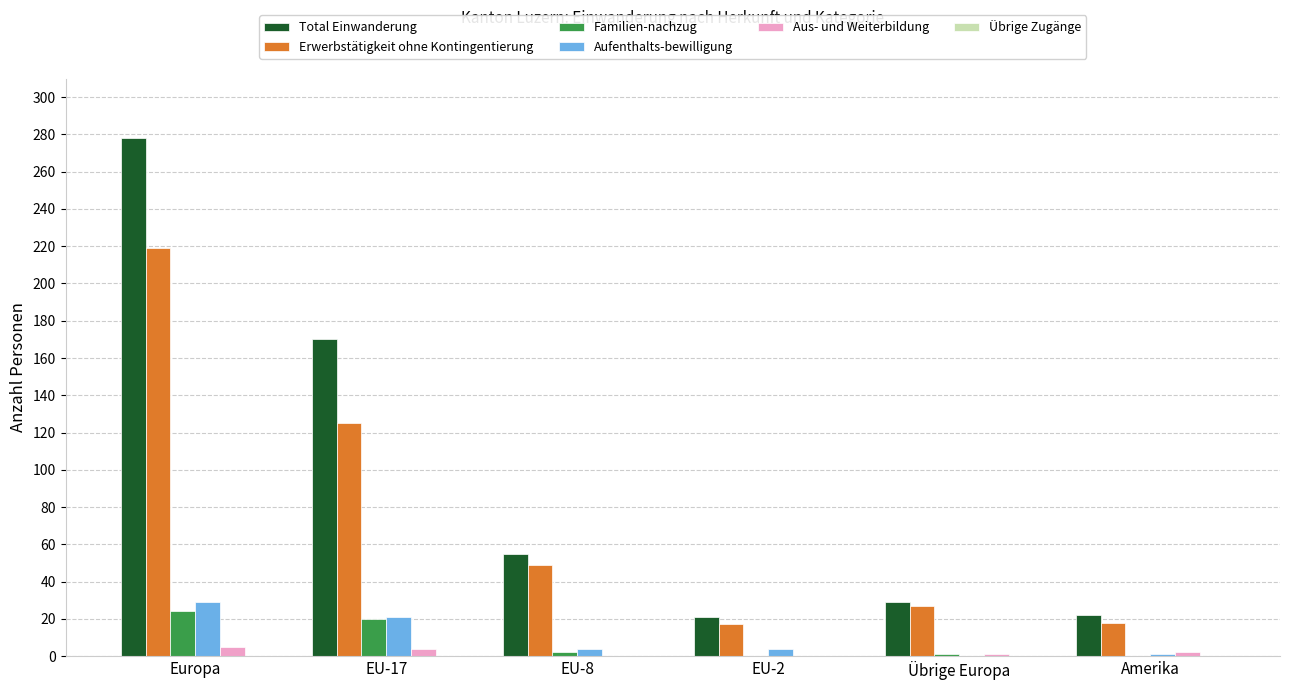

What is the sum of all Total Einwanderung values?

575